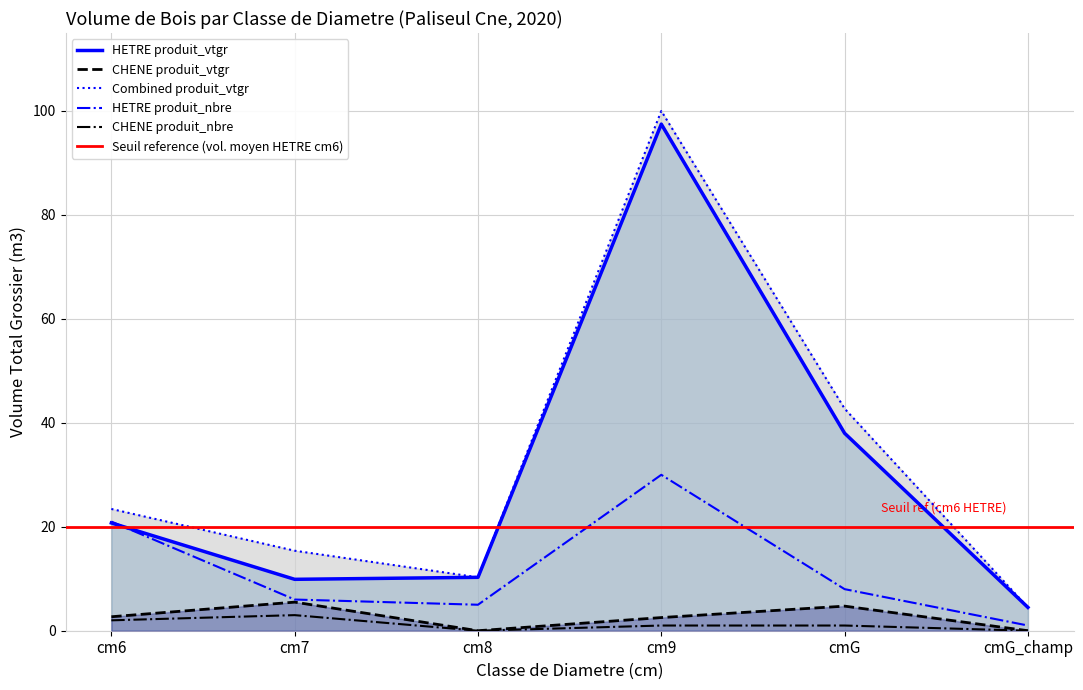

What is the maximum value for CHENE produit_vtgr?

5.5